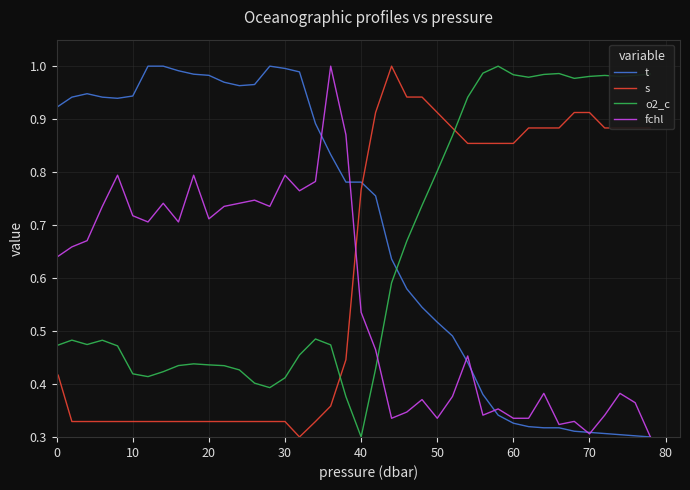

Which series has the largest total across all categories?

t